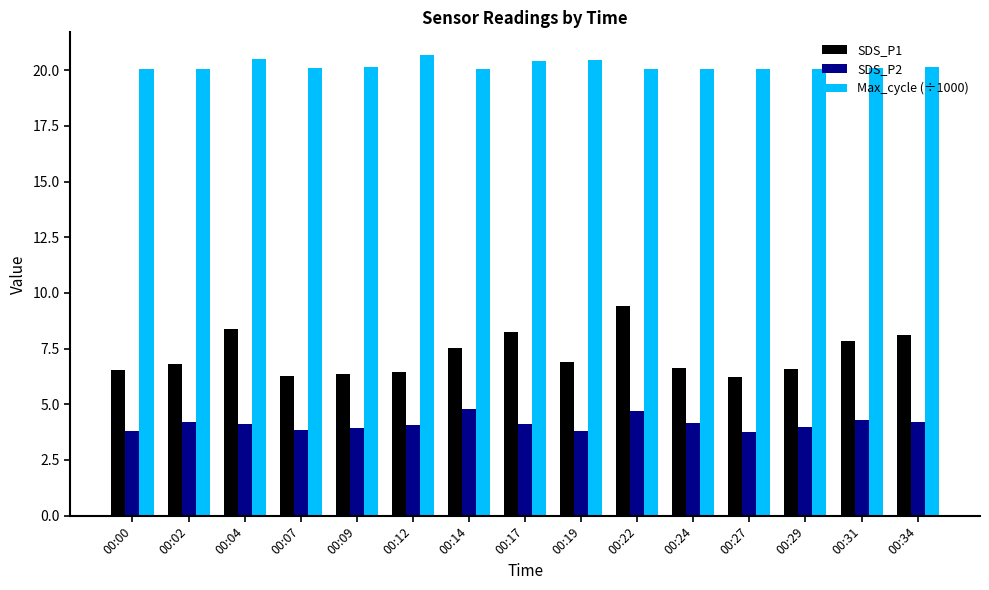

What is the difference between the second highest and second lowest values in the Max_cycle (÷1000) series?

0.5